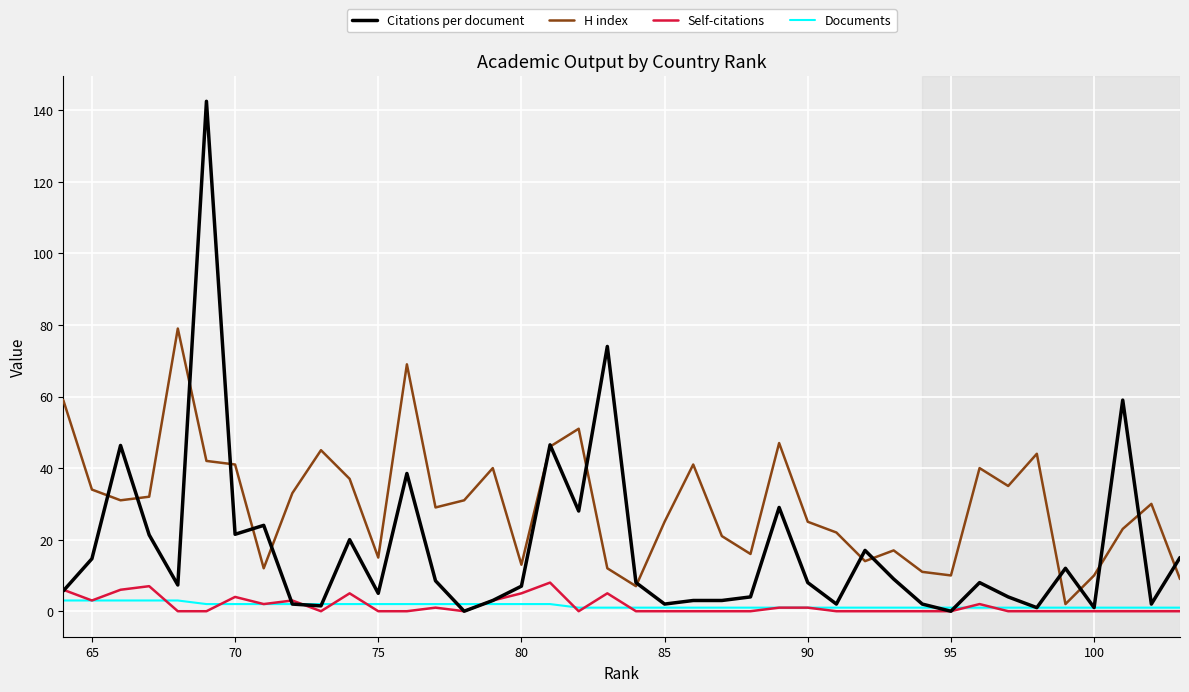

What is the highest value of the Self-citations series?

8.0